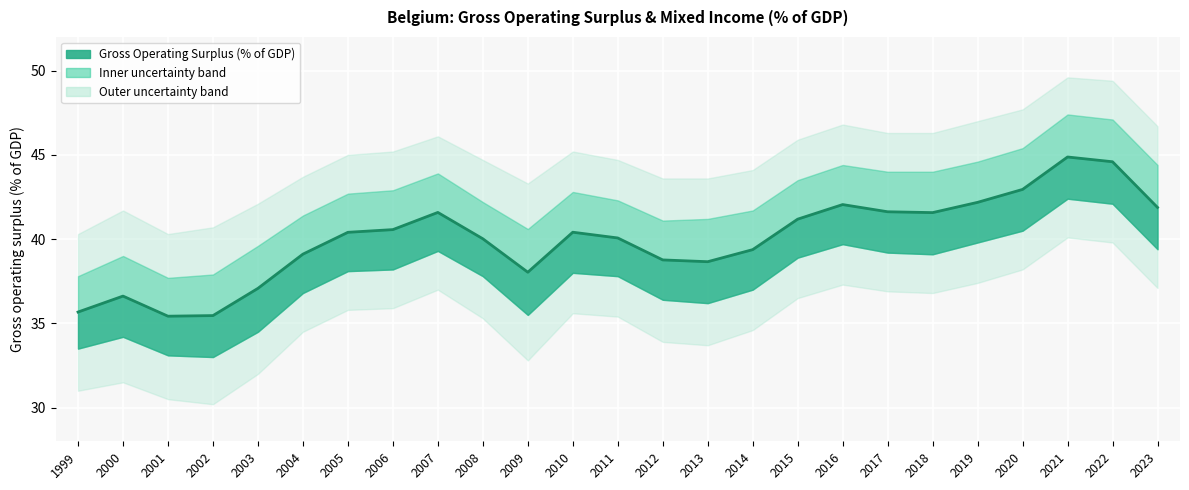

Does the chart display data point markers on the line(s)?

No